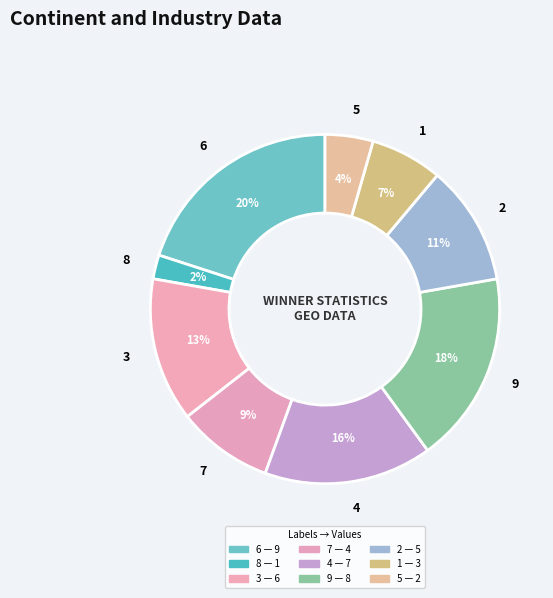

Between 8 and 5, which is larger?

5